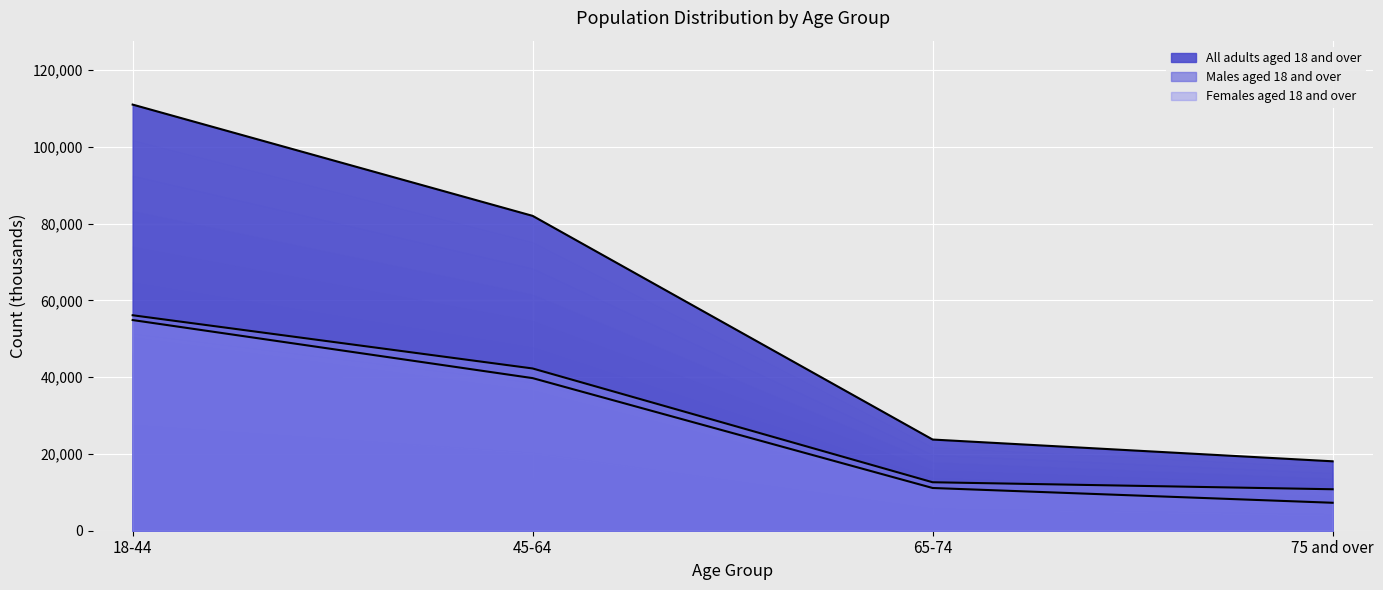

At which label does All adults aged 18 and over reach its peak?

18-44